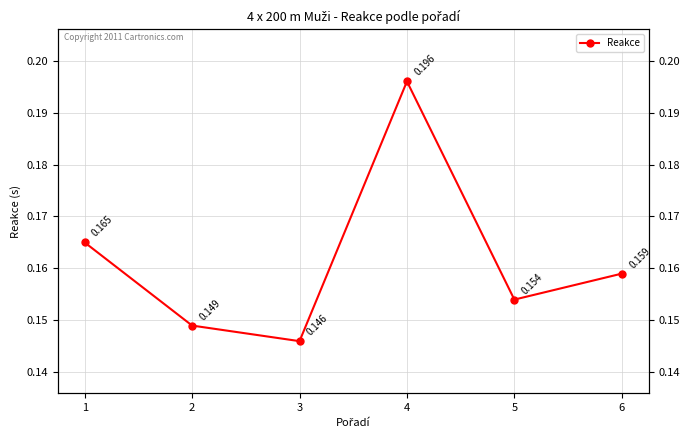

What is the sum of all values?

1.0